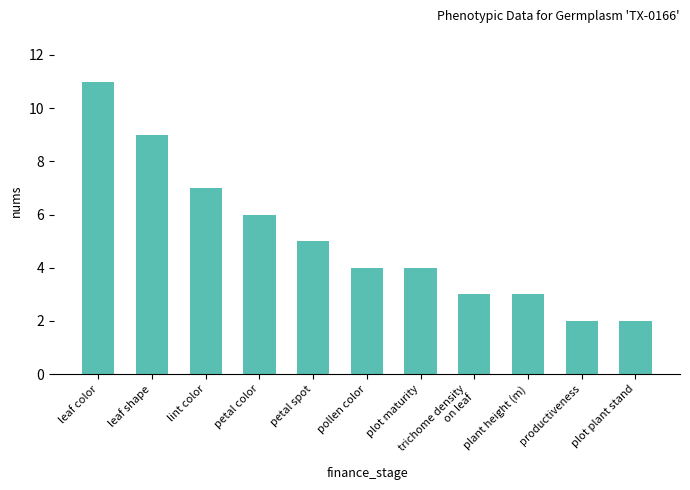

Reading left to right, what are all the values shown in this chart?

leaf color=11	leaf shape=9	lint color=7	petal color=6	petal spot=5	pollen color=4	plot maturity=4	trichome density
on leaf=3	plant height (m)=3	productiveness=2	plot plant stand=2